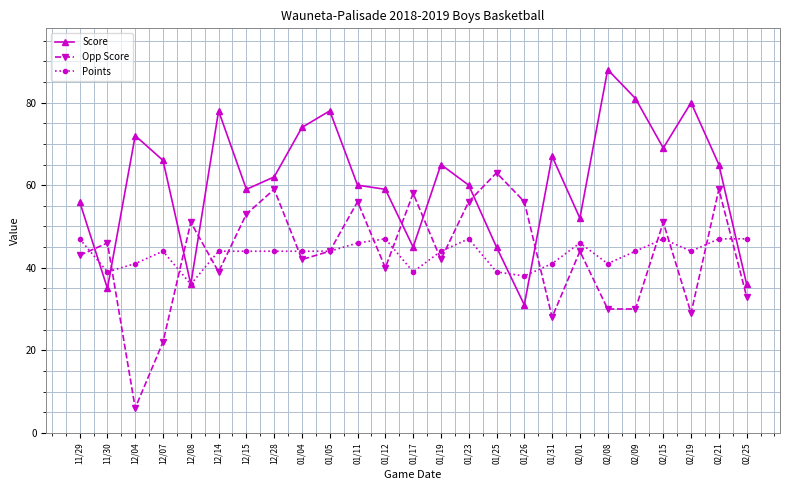

Is the value of Score at 01/25 greater than the value of Points at 12/07?

Yes